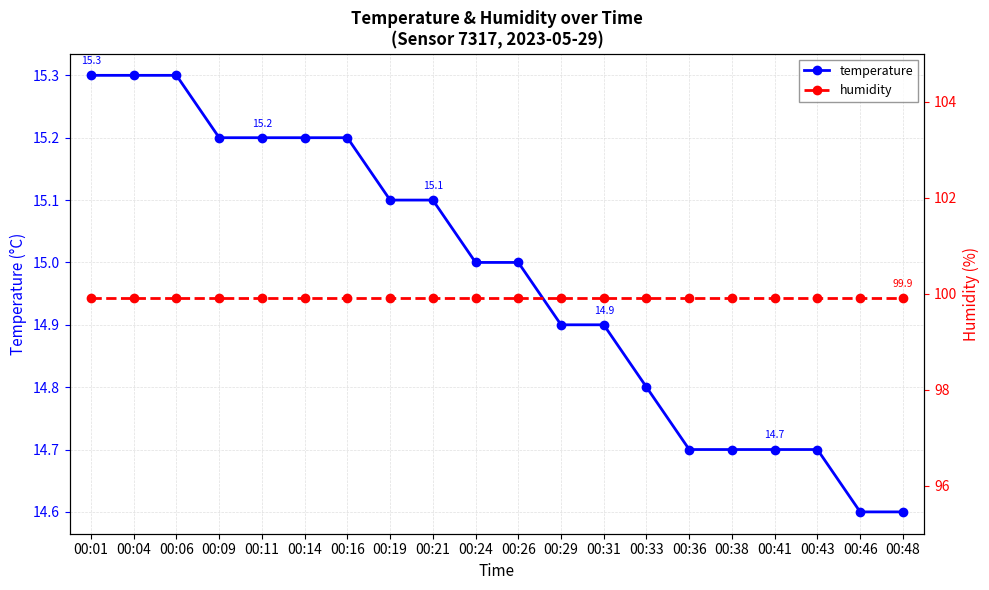

At which label is humidity closest to 99?

00:01